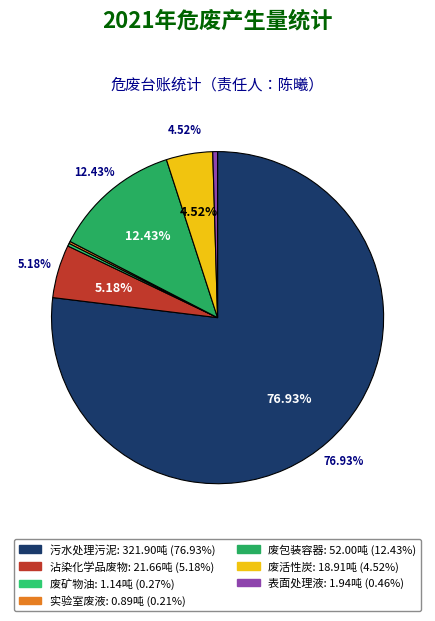

Which category has the biggest portion of the pie?

污水处理污泥